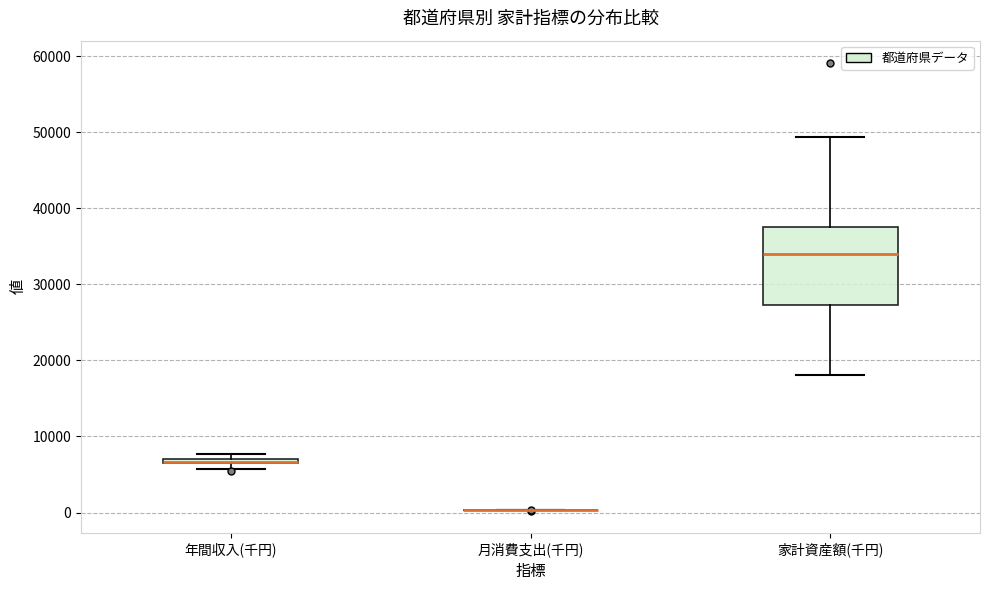

Which box is the tallest, from its lower edge to its upper edge?

家計資産額(千円)